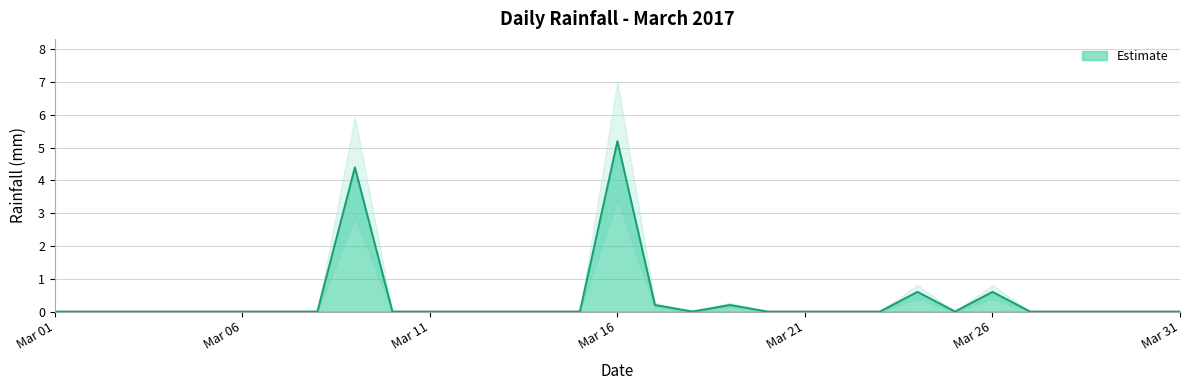

The value at 2017-03-20 is 0.0. True or false?

True